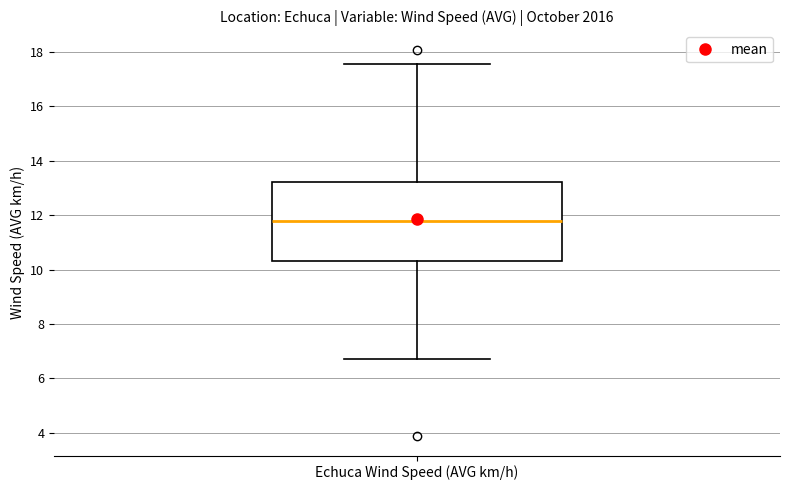

Transcribe this box plot: give where the median line is, the range the box spans, and where the two whiskers end, as read against the y-axis. The values are not printed on the chart, so give them approximately, as read against the axis.

median 11.8, box 10.4 to 13.2, whiskers 6.8 to 17.6